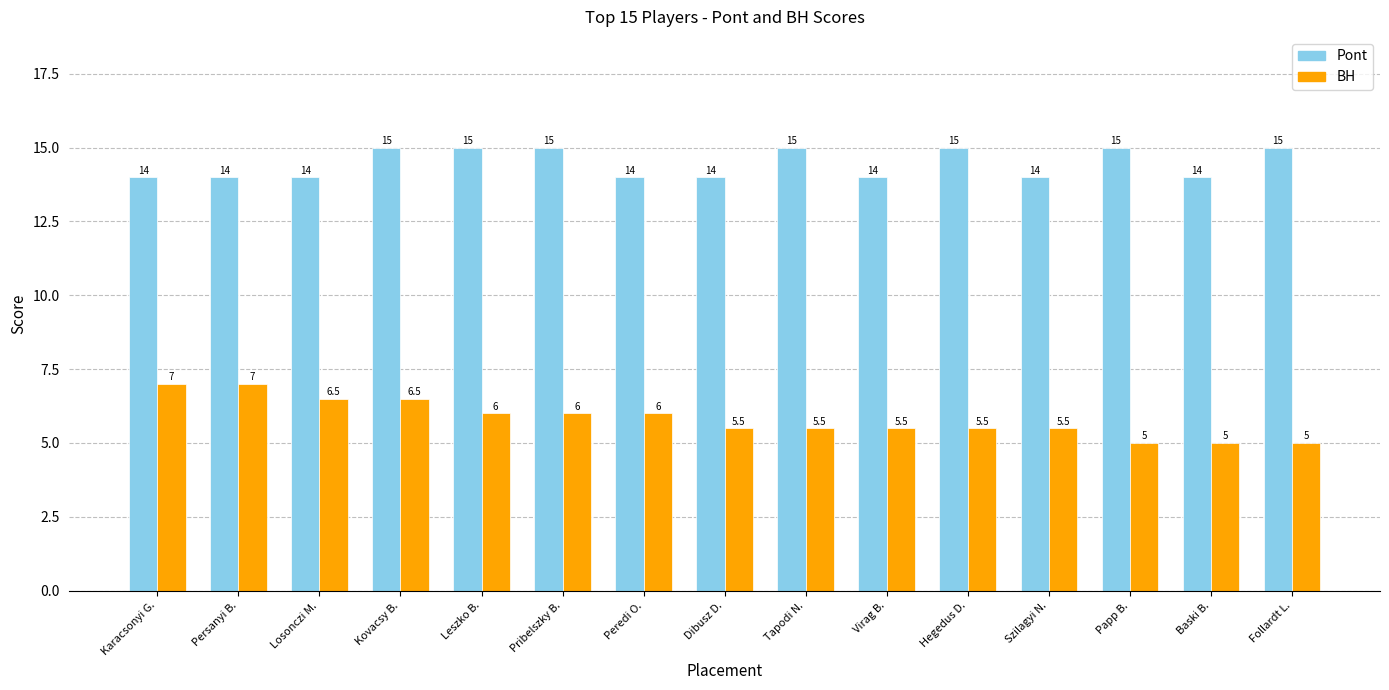

The value of Pont at Dibusz D. is 5.0. True or false?

False